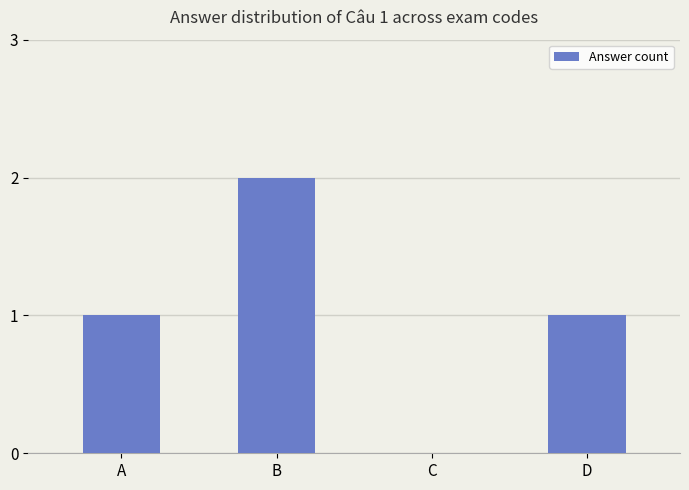

What is the sum of the values at C and B?

2